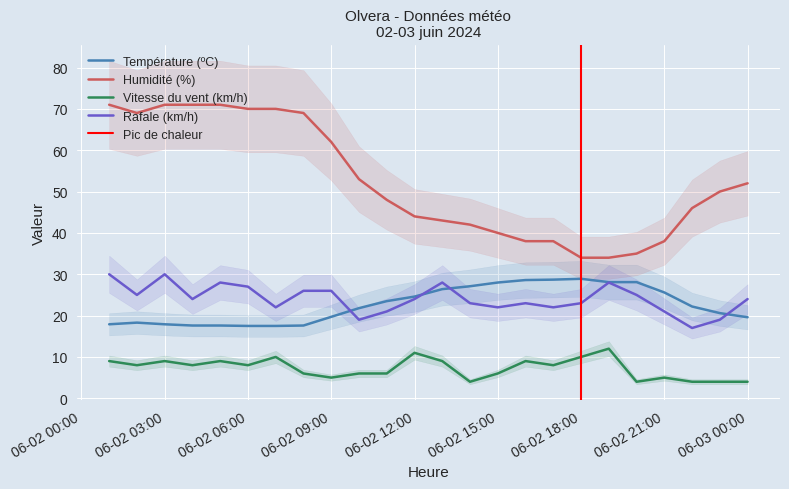

What is the difference between the highest and lowest values at 02/06 23:00?

46.0